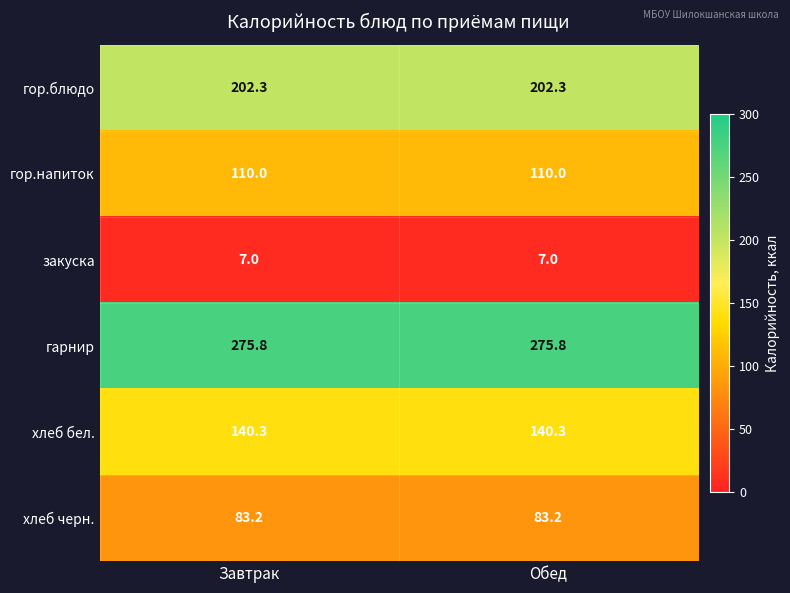

How many categories are shown in the chart?

2